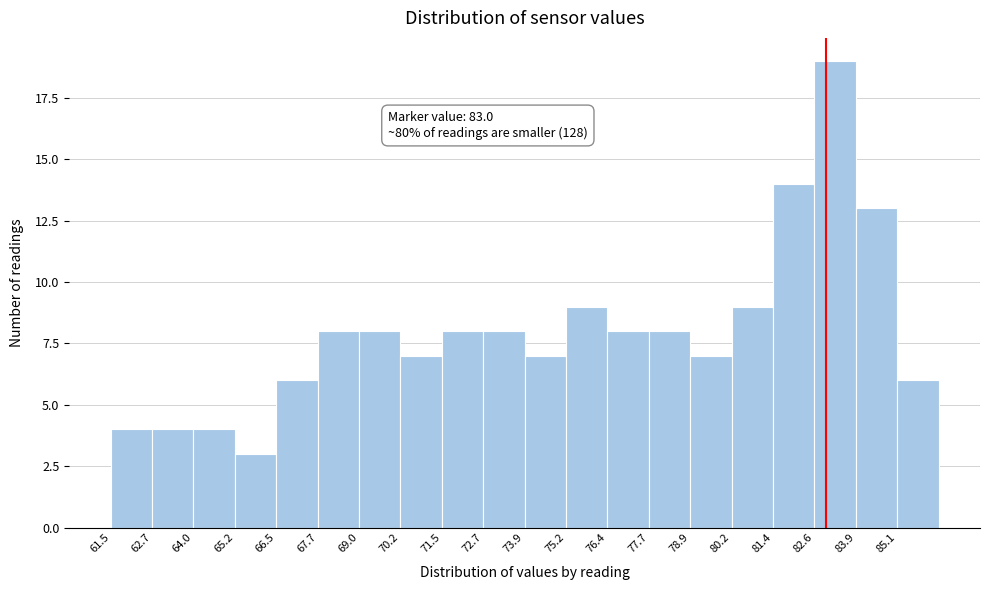

Over which range of the x-axis is the bar tallest?

82.6 to 83.8